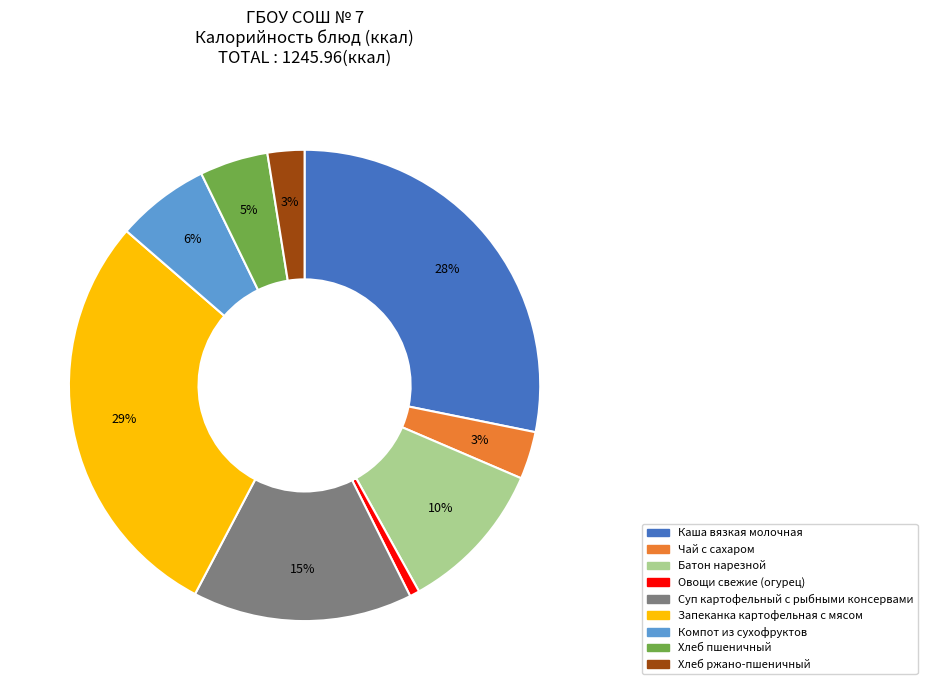

Does any single category account for the majority?

No